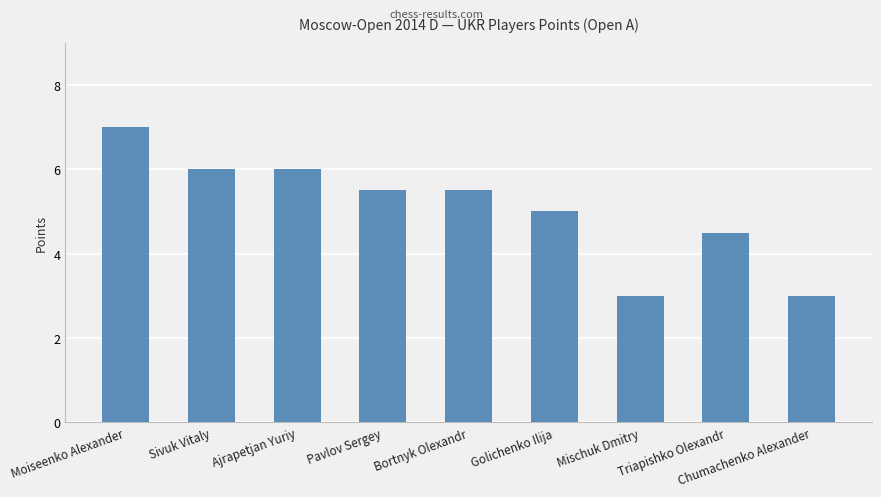

Reading left to right, extract all data points from this chart.

Moiseenko Alexander=7.0	Sivuk Vitaly=6.0	Ajrapetjan Yuriy=6.0	Pavlov Sergey=5.5	Bortnyk Olexandr=5.5	Golichenko Ilija=5.0	Mischuk Dmitry=3.0	Triapishko Olexandr=4.5	Chumachenko Alexander=3.0